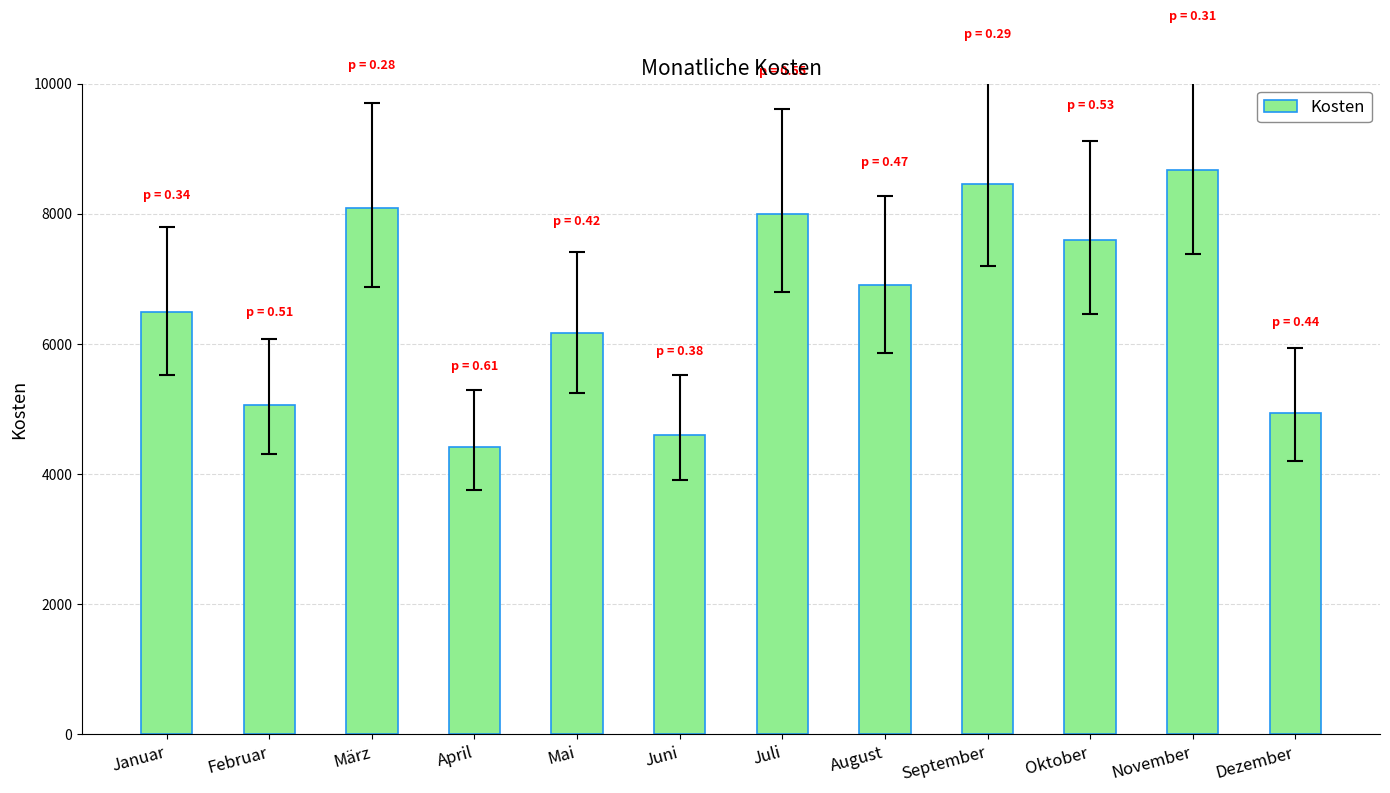

What is the label of the 6th bar from the left?

Juni